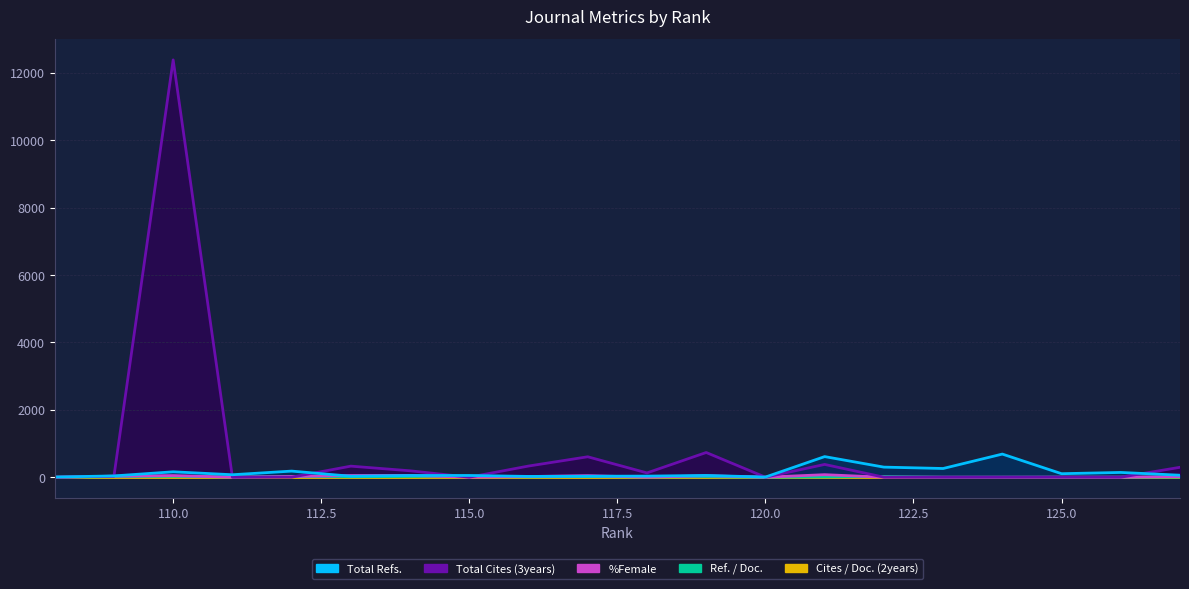

What is the difference between the maximum and minimum values in the Total Cites (3years) series?

12383